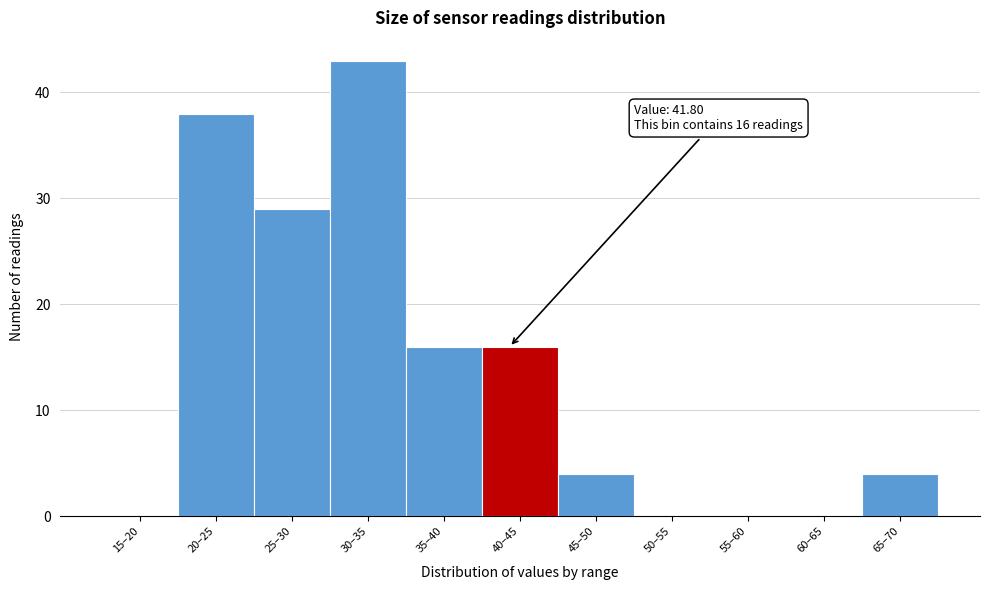

Reading left to right, extract all data points from this chart.

15–20=0	20–25=38	25–30=29	30–35=43	35–40=16	40–45=16	45–50=4	50–55=0	55–60=0	60–65=0	65–70=4